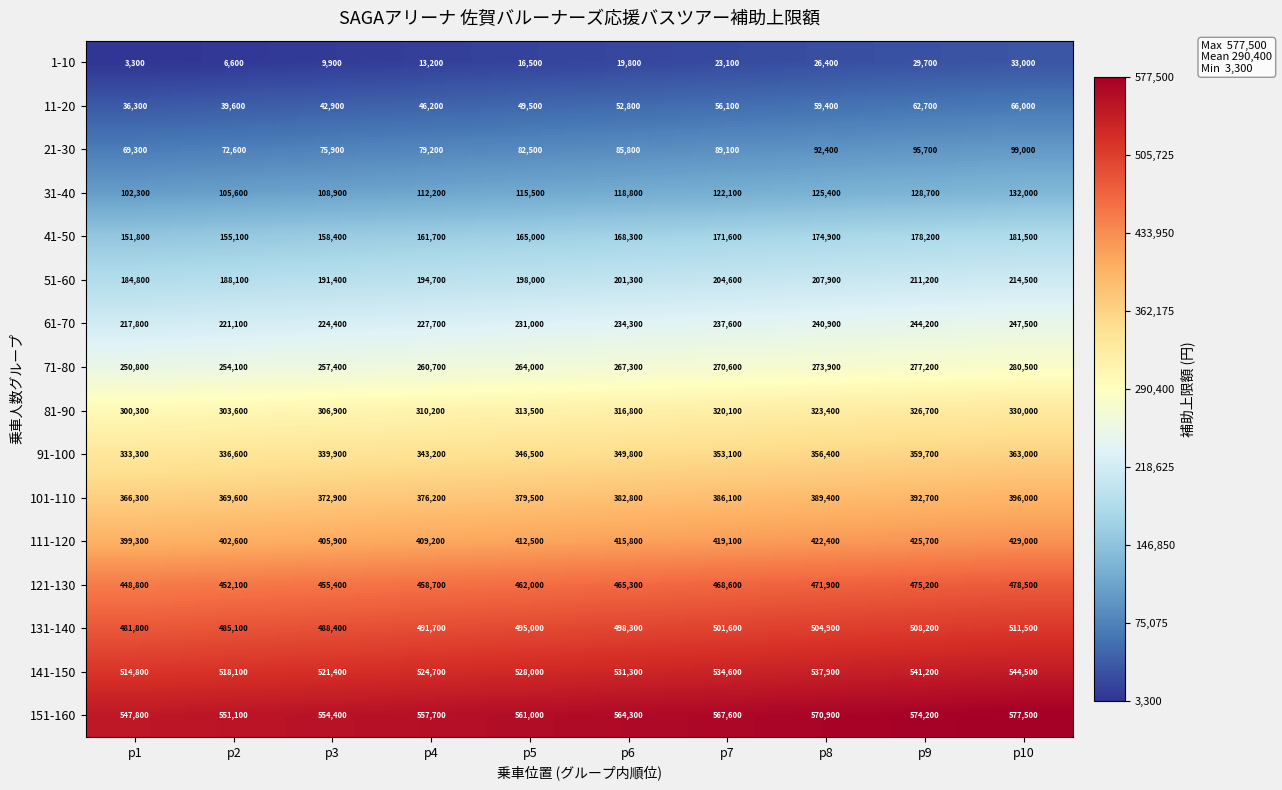

Count the number of categories in the chart.

10